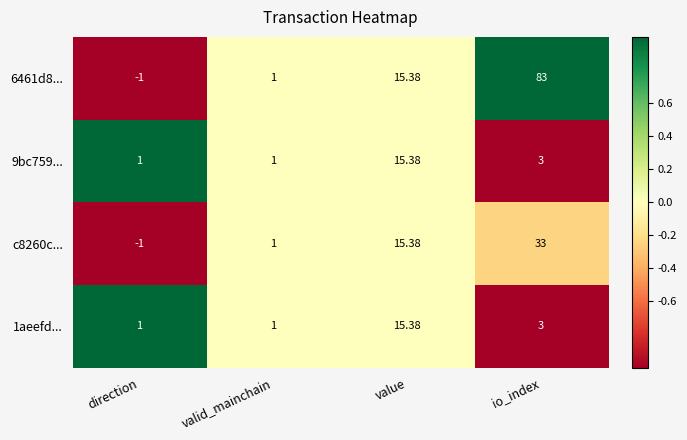

At which label does c8260c... first exceed 15?

value